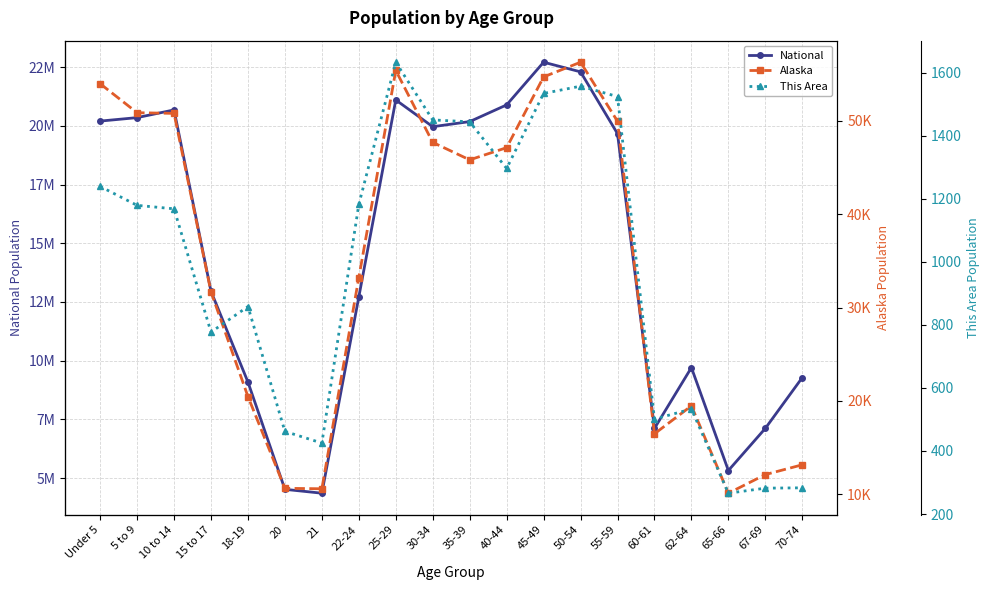

Count the number of data series in this chart.

3